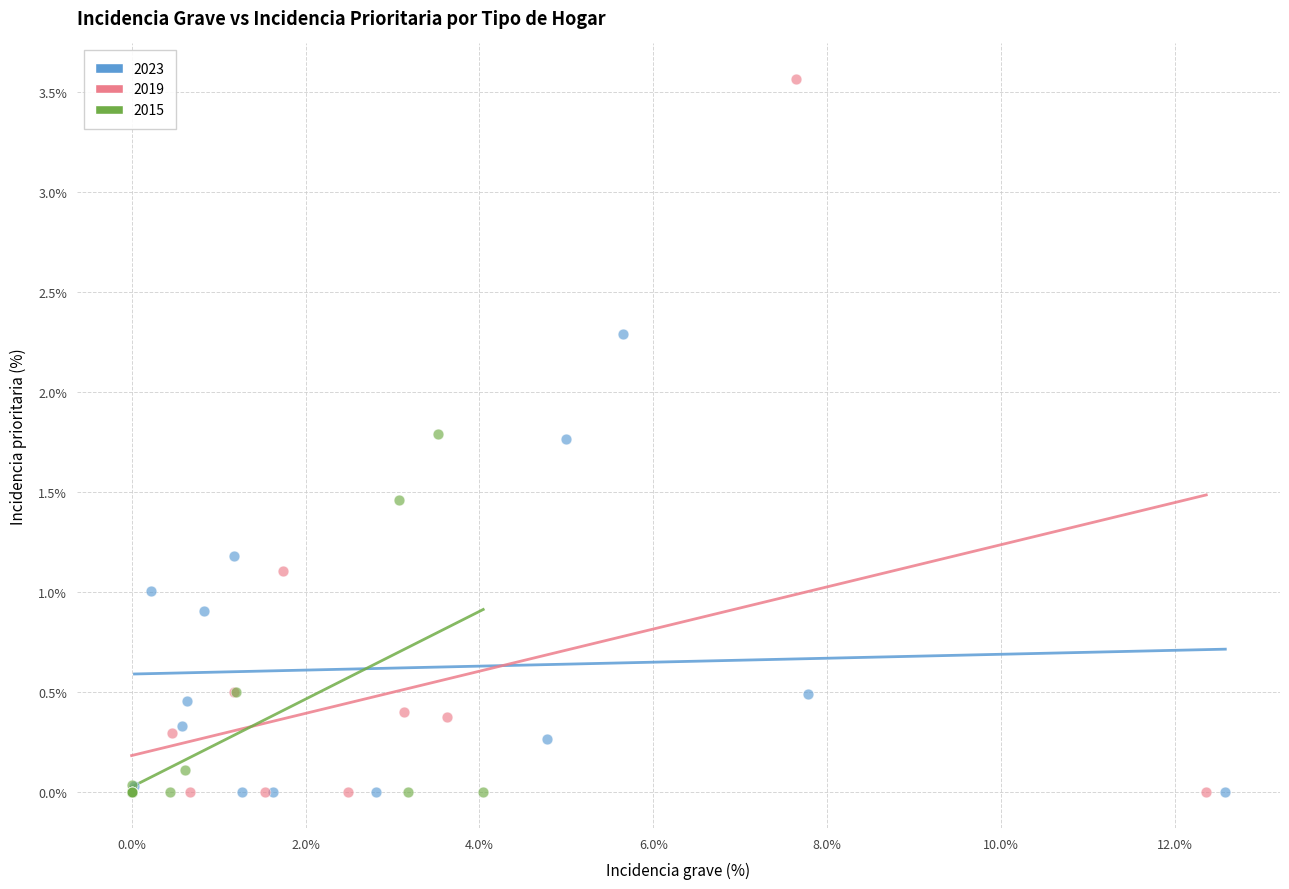

Which series has the largest Y range (max minus min)?

2019